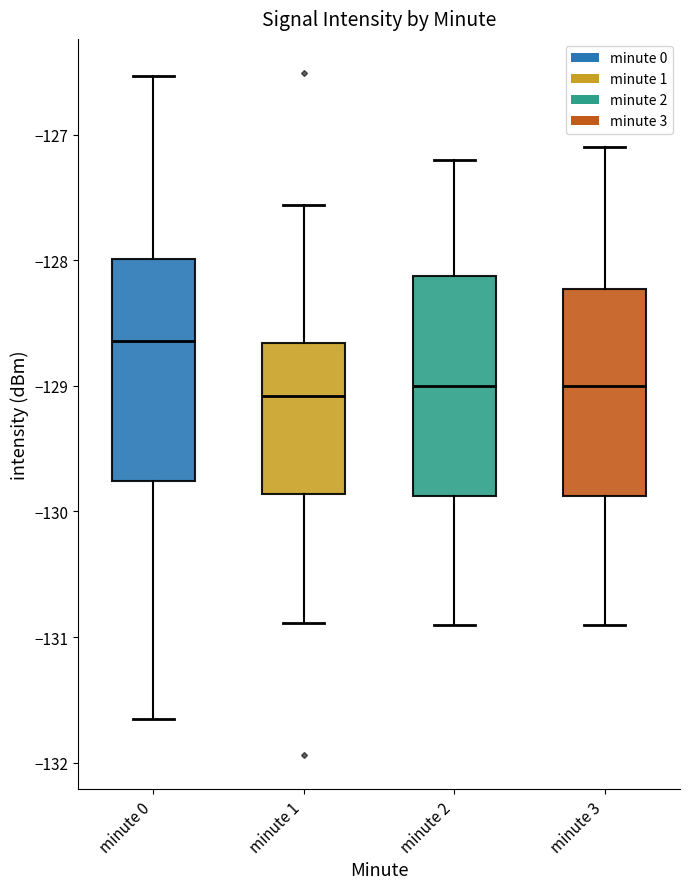

Which box has the highest median line?

minute 0